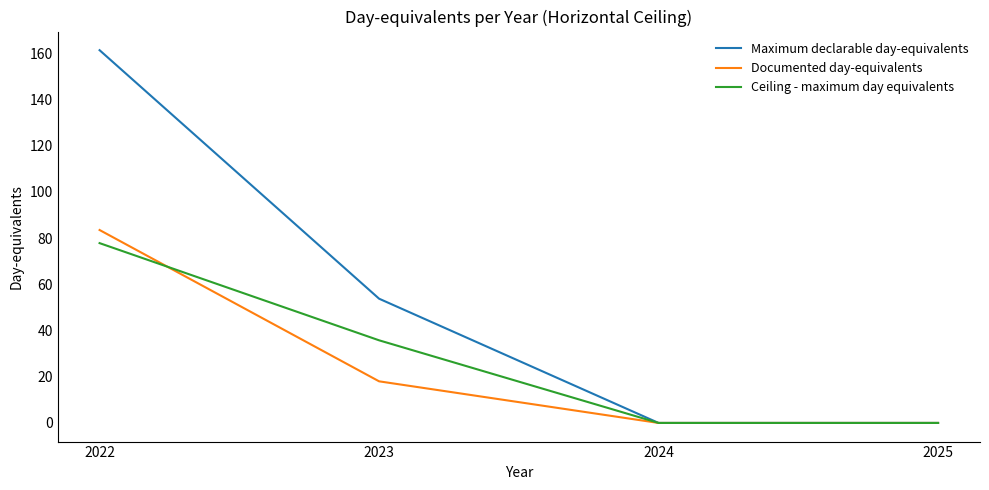

What are all the series names shown in the legend?

Maximum declarable day-equivalents, Documented day-equivalents, Ceiling - maximum day equivalents